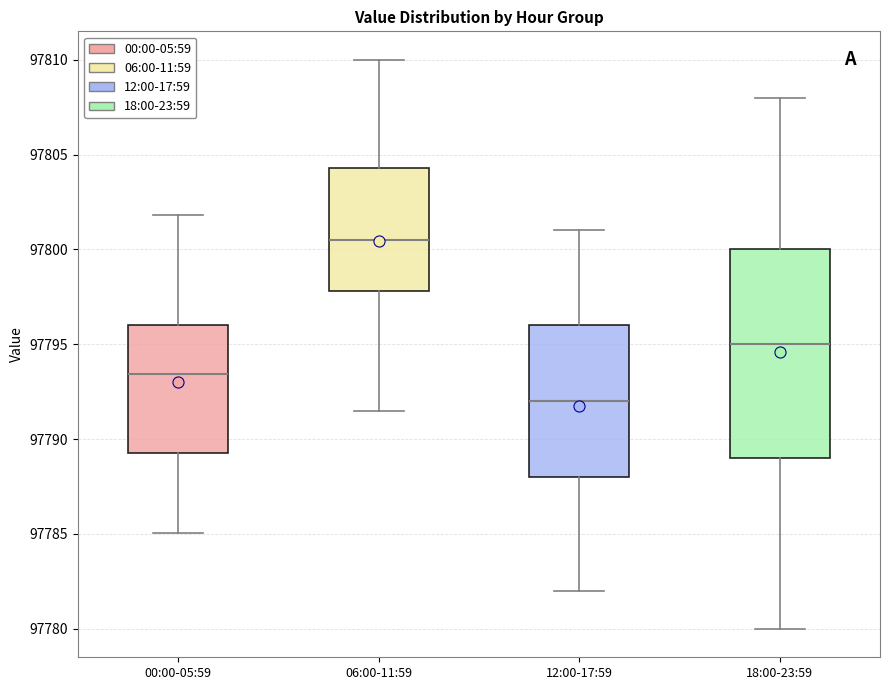

Where is the lower edge of the box for 06:00-11:59 on the y-axis? The values are not printed on the chart, so give them approximately, as read against the axis.

97798.0